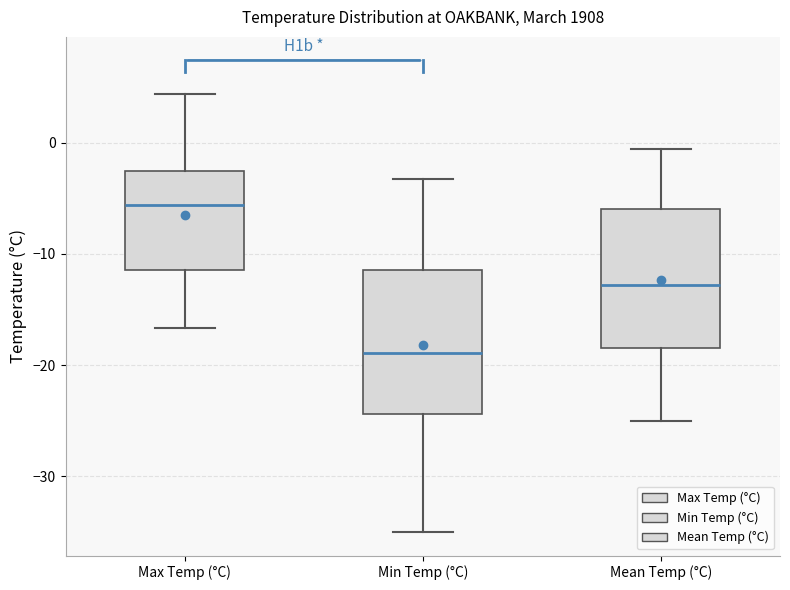

Which box's median line is the lowest?

Min Temp (°C)